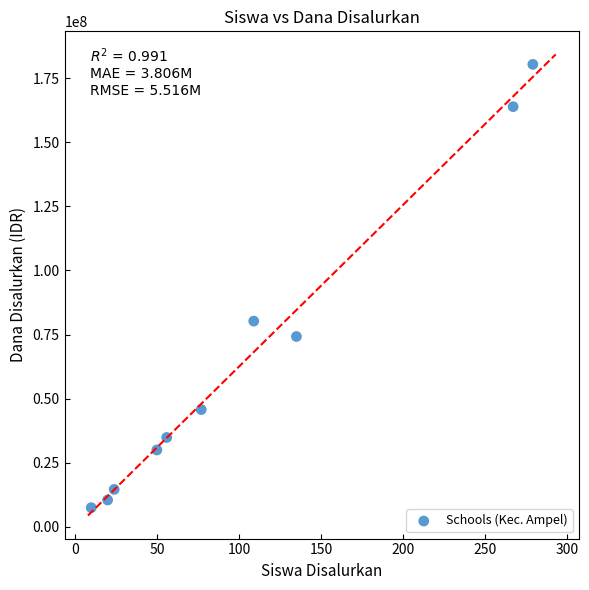

What Y value in the scatter plot is closest to 93937500?

80250000